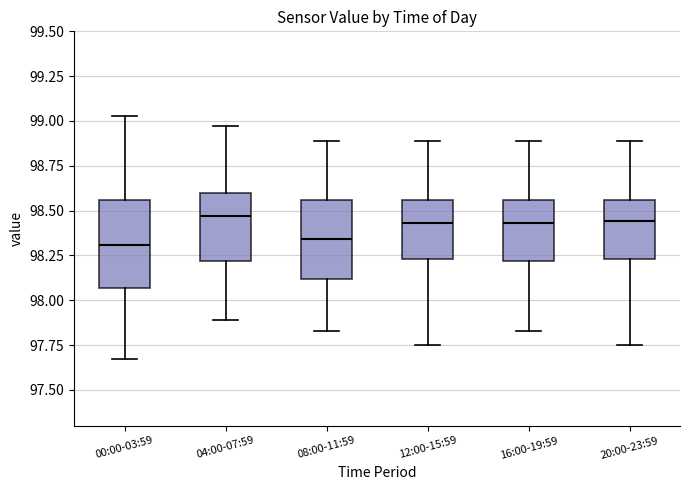

Reading left to right, read every box against the y-axis: the position of its median line, the range the box covers, and the ends of its whiskers. The values are not printed on the chart, so give them approximately, as read against the axis.

00:00-03:59: median 98.30, box 98.05 to 98.55, whiskers 97.65 to 99.05
04:00-07:59: median 98.45, box 98.20 to 98.60, whiskers 97.90 to 98.95
08:00-11:59: median 98.35, box 98.10 to 98.55, whiskers 97.85 to 98.90
12:00-15:59: median 98.45, box 98.25 to 98.55, whiskers 97.75 to 98.90
16:00-19:59: median 98.45, box 98.20 to 98.55, whiskers 97.85 to 98.90
20:00-23:59: median 98.45, box 98.25 to 98.55, whiskers 97.75 to 98.90